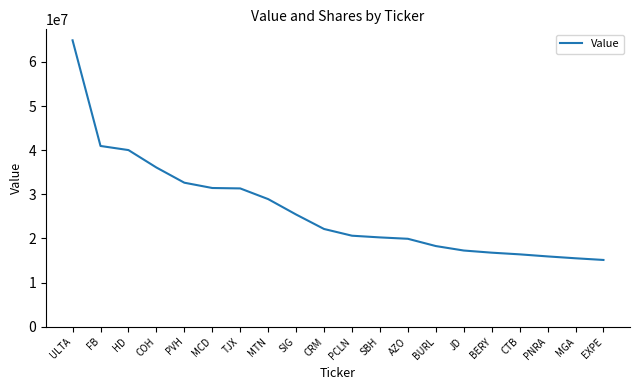

Which has a higher value, MGA or SBH?

SBH